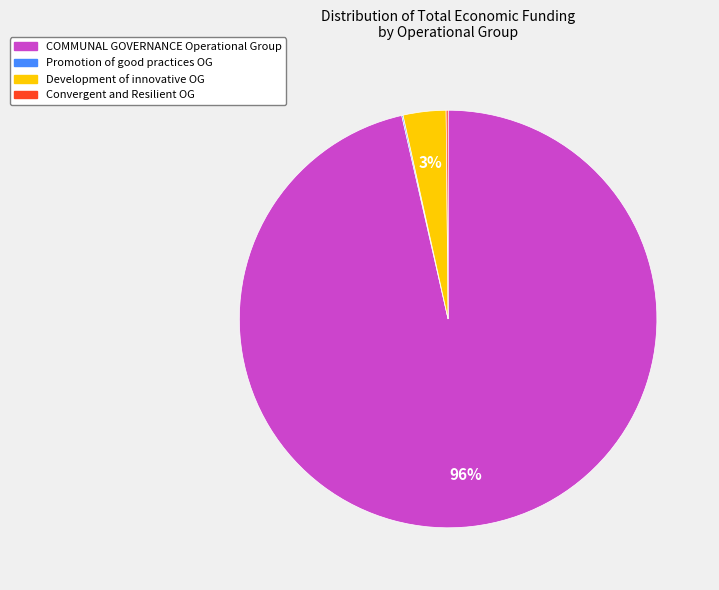

Is there a majority slice in this chart?

Yes